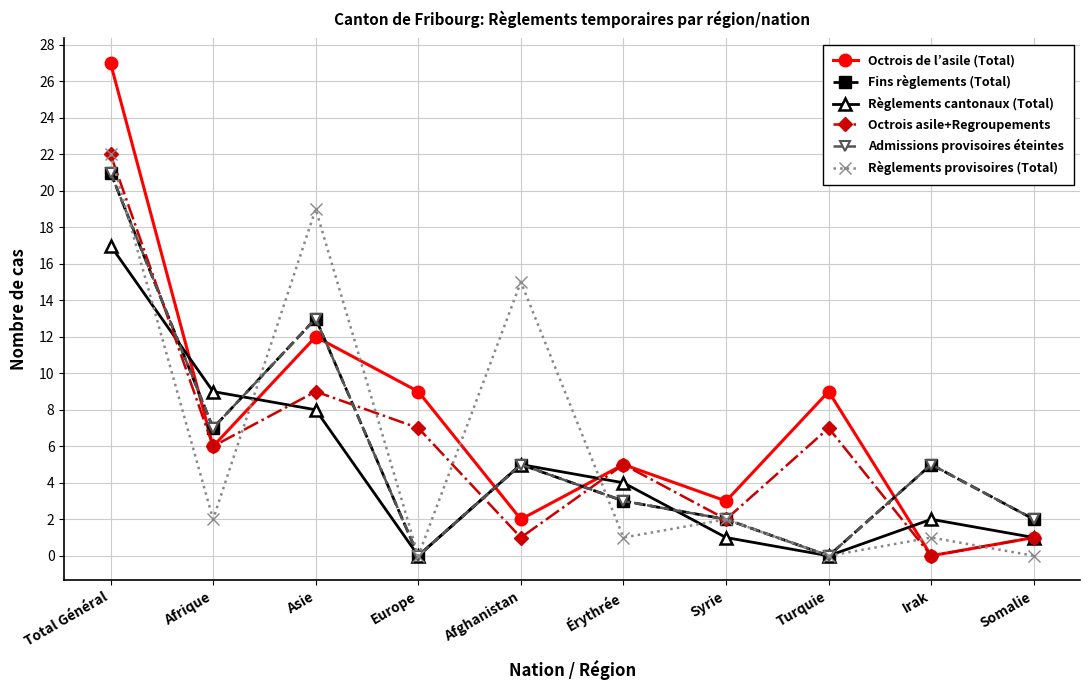

What is the label of the 3rd point from the left?

Asie